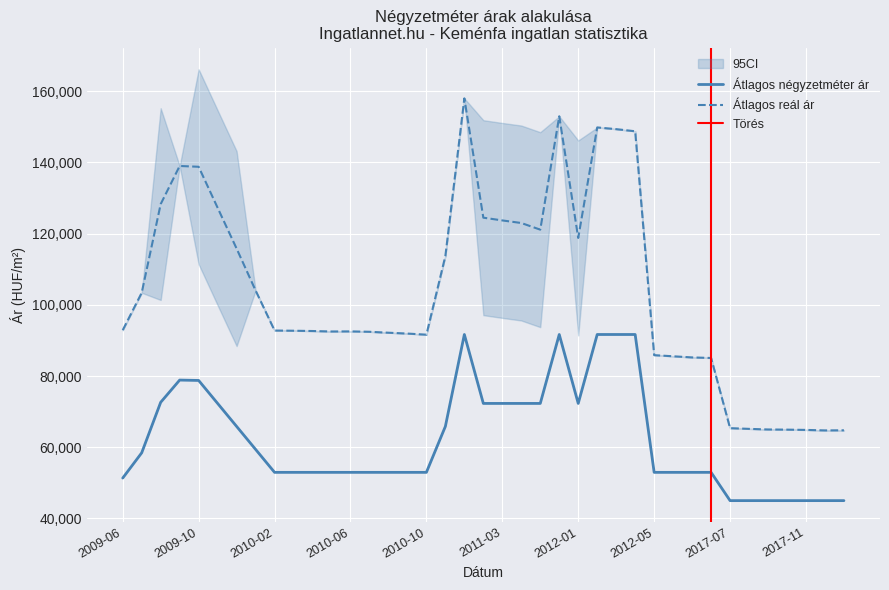

How many lines are shown in the chart?

2